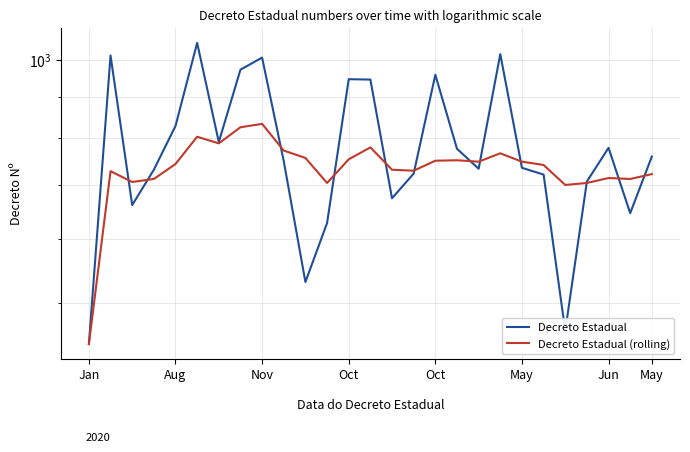

Reading right to left, extract all data points from this chart.

Decreto Estadual: 759	646	778	707	462	721	735	1016	733	776	958	723	674	945	946	628	531	749	1006	972	791	1049	828	731	661	1012	445
Decreto Estadual (rolling): 722	712	714	704	700	741	748	766	748	751	750	729	731	779	753	704	756	772	833	825	788	803	743	712	706	728	445